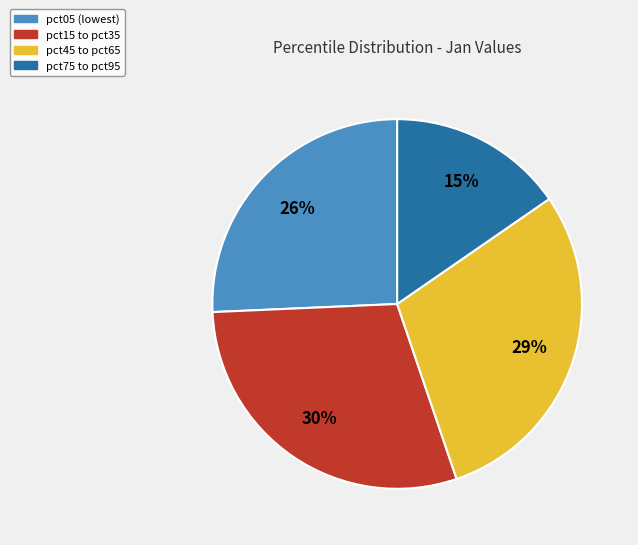

Is it true that pct15 to pct35 is 30% of the pie?

True